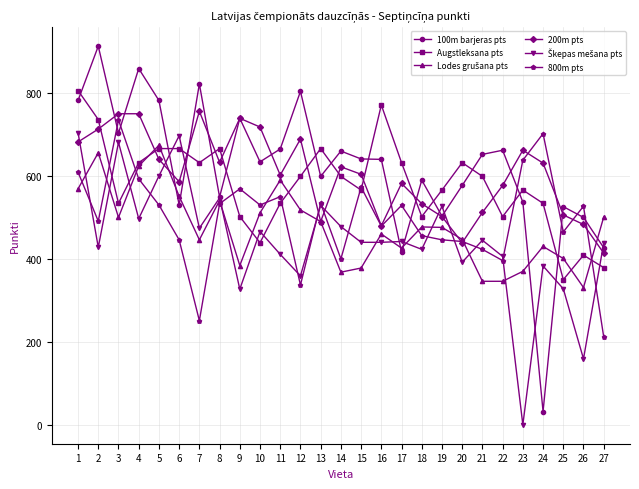

What is the minimum value for 100m barjeras pts?

32